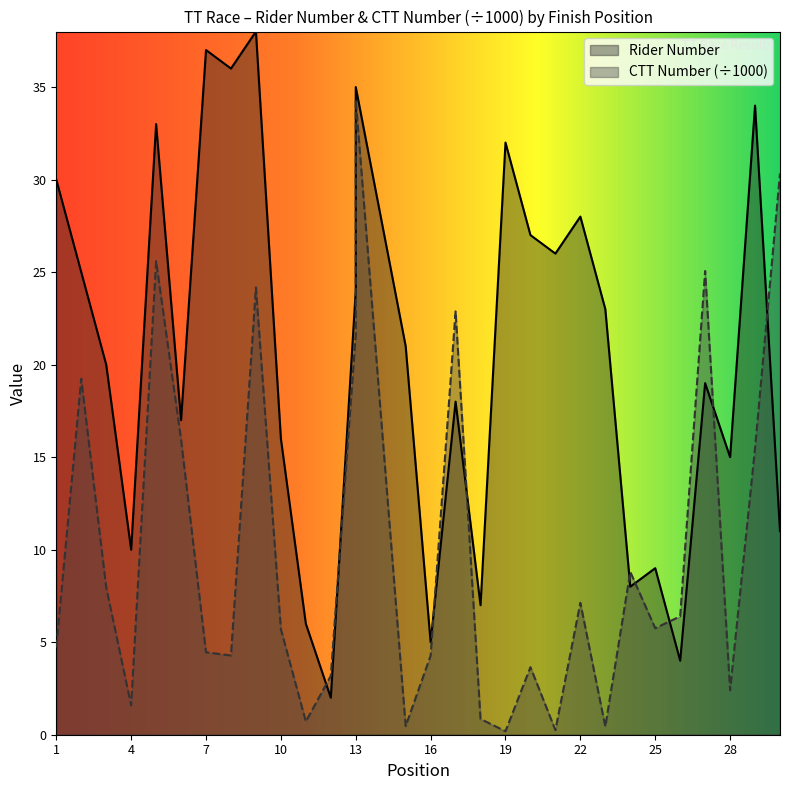

What is the value of the Rider Number point at the 21st from the left?

26.0